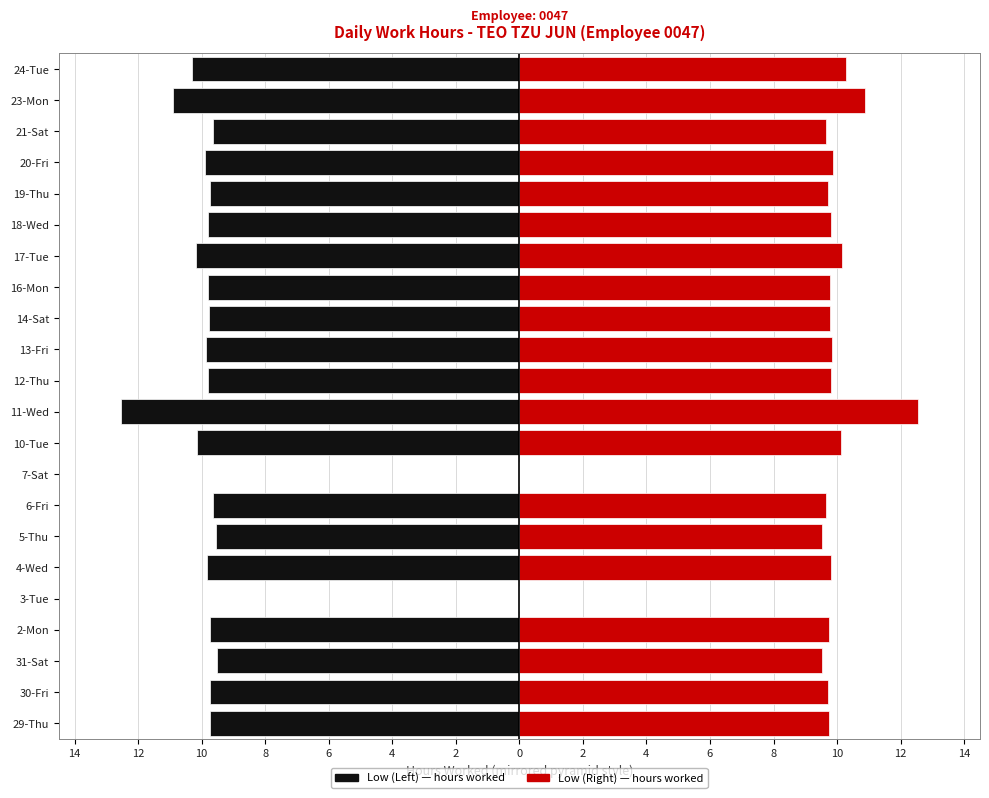

What is the average value of the Low (Left) series?

-9.1